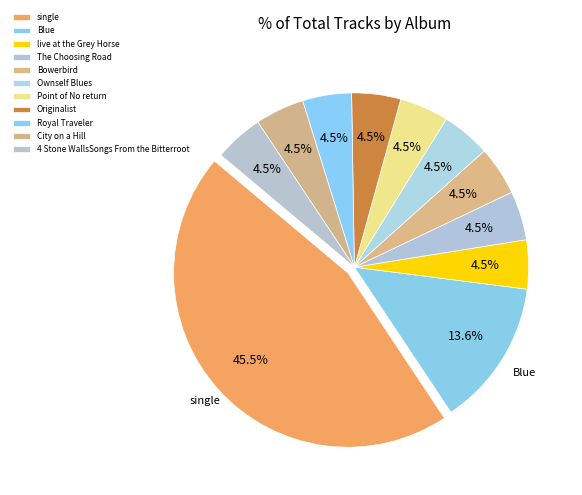

Which category has the biggest portion of the pie?

single